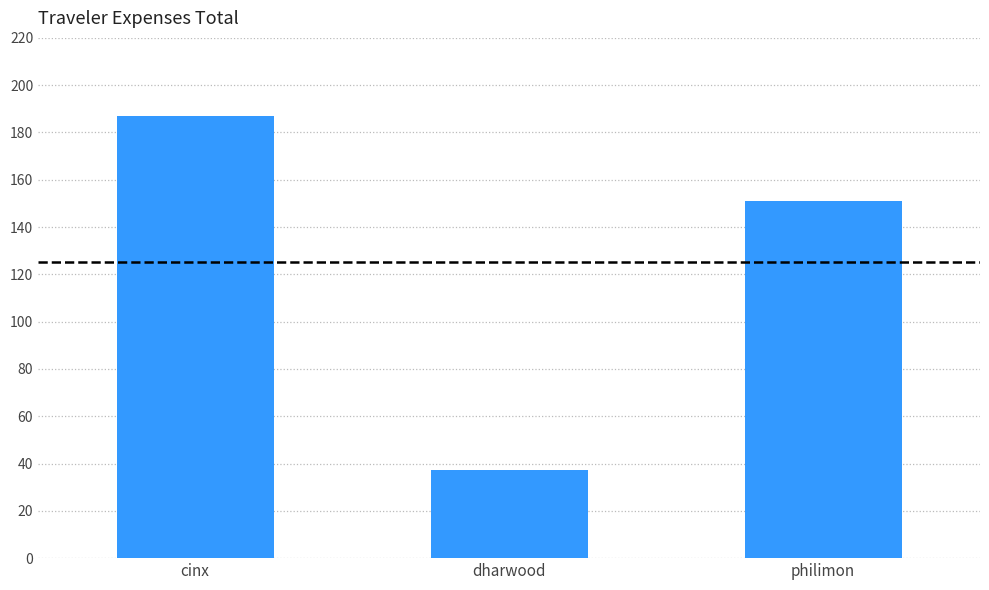

Approximately how many times larger is the value at cinx compared to philimon?

1.2